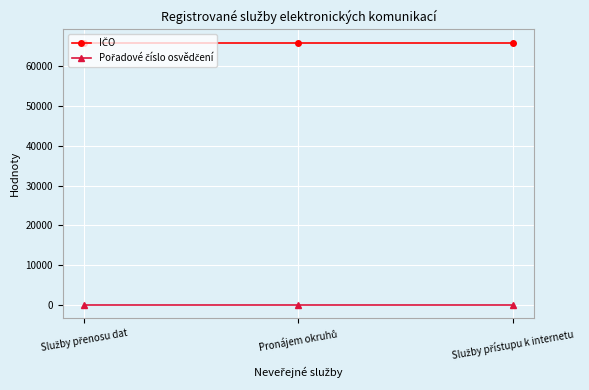

How many series are shown in this chart?

2